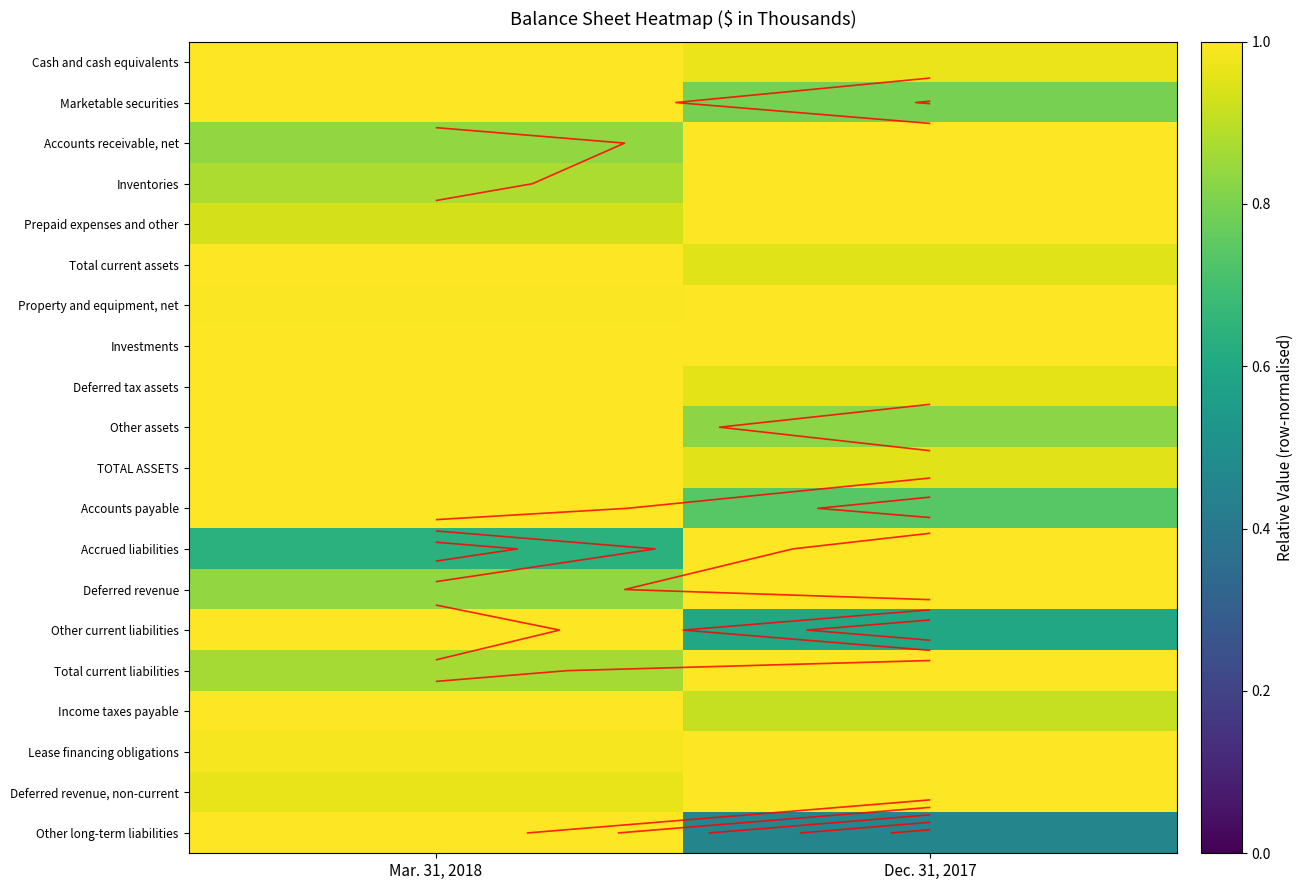

Between Mar. 31, 2018 and Dec. 31, 2017, which series saw the biggest shift?

Other long-term liabilities